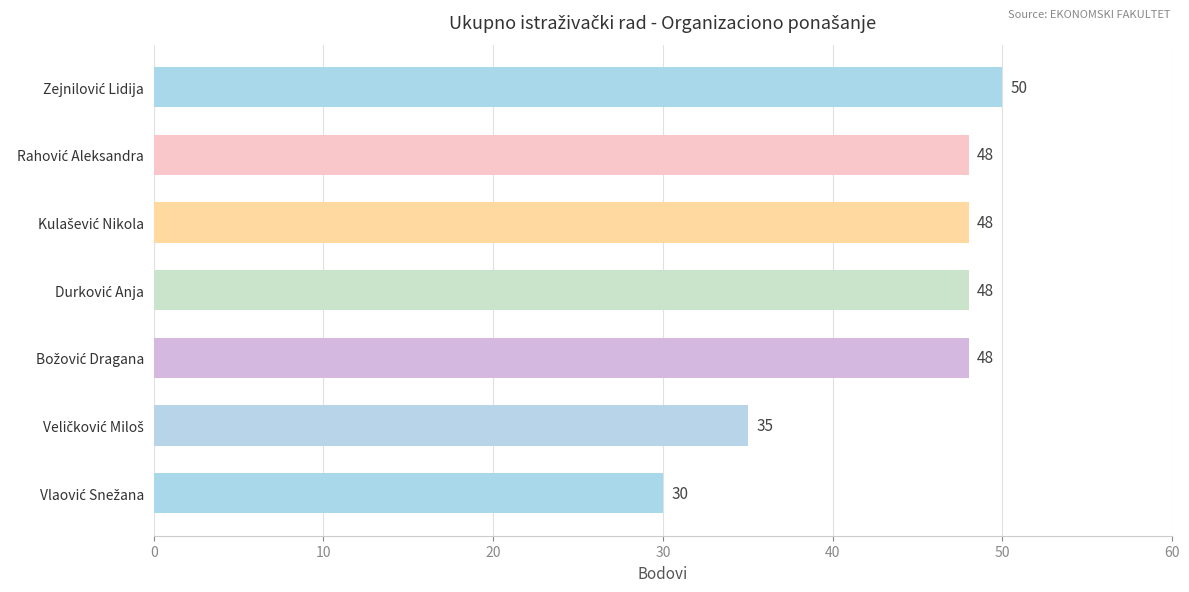

What is the sum of all values?

307